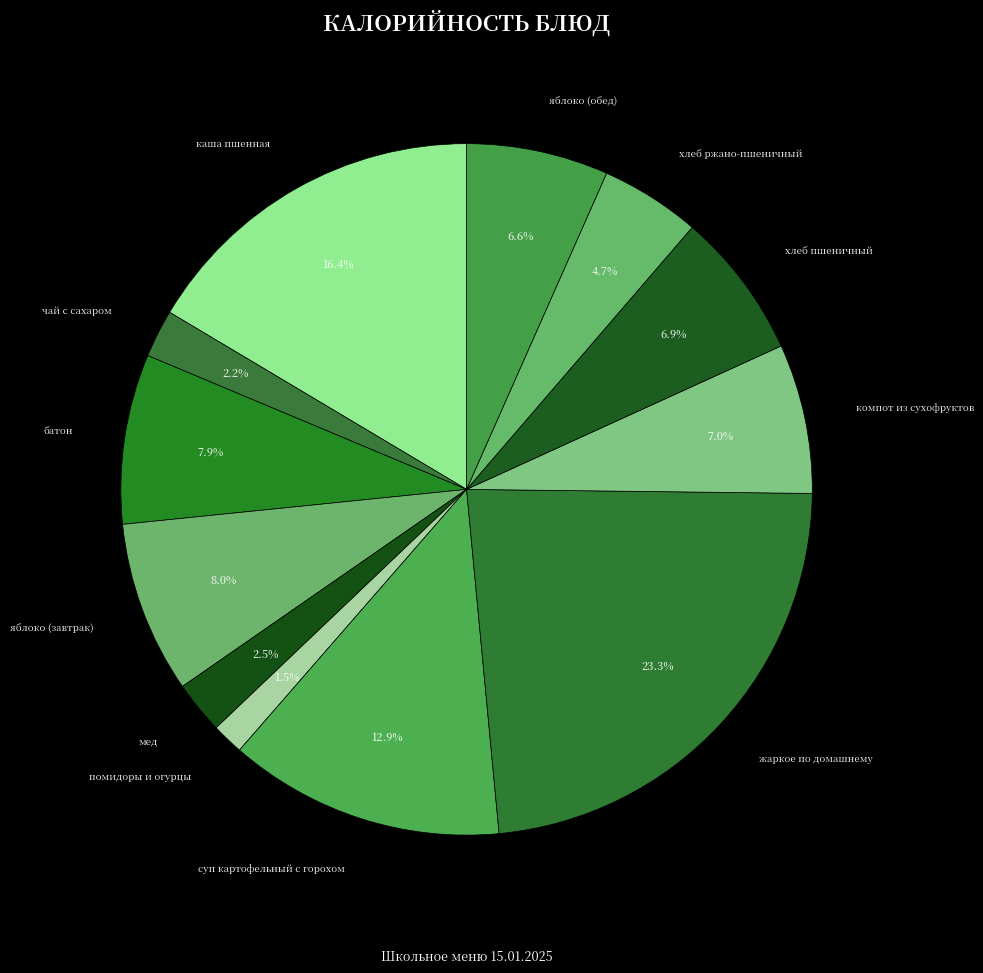

The батон slice represents 8% of the pie. True or false?

True